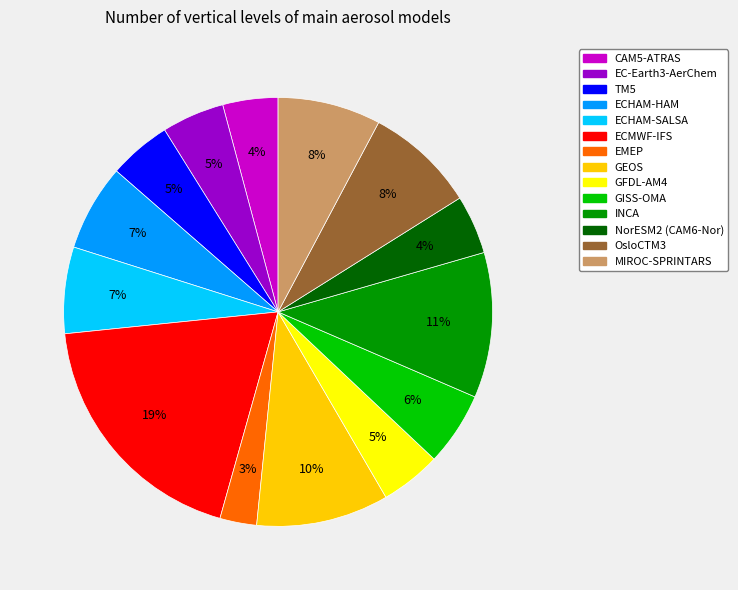

Does GISS-OMA represent more than half of the total?

No